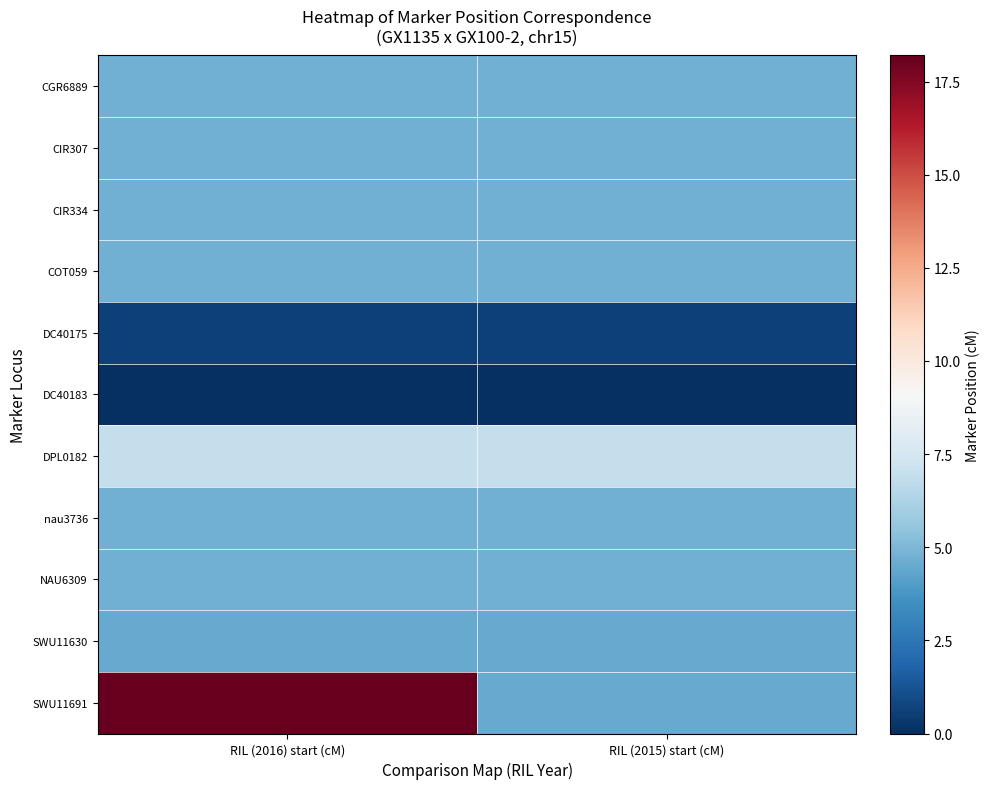

At which category does the chart reach its minimum across all series?

RIL (2016) start (cM)